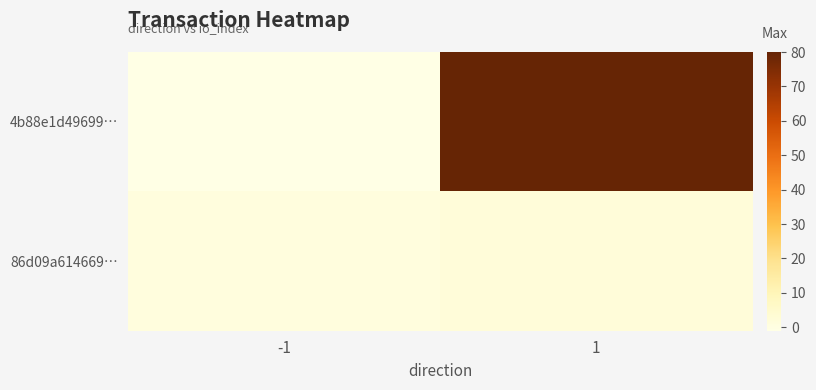

At how many categories does at least one series exceed 4?

1